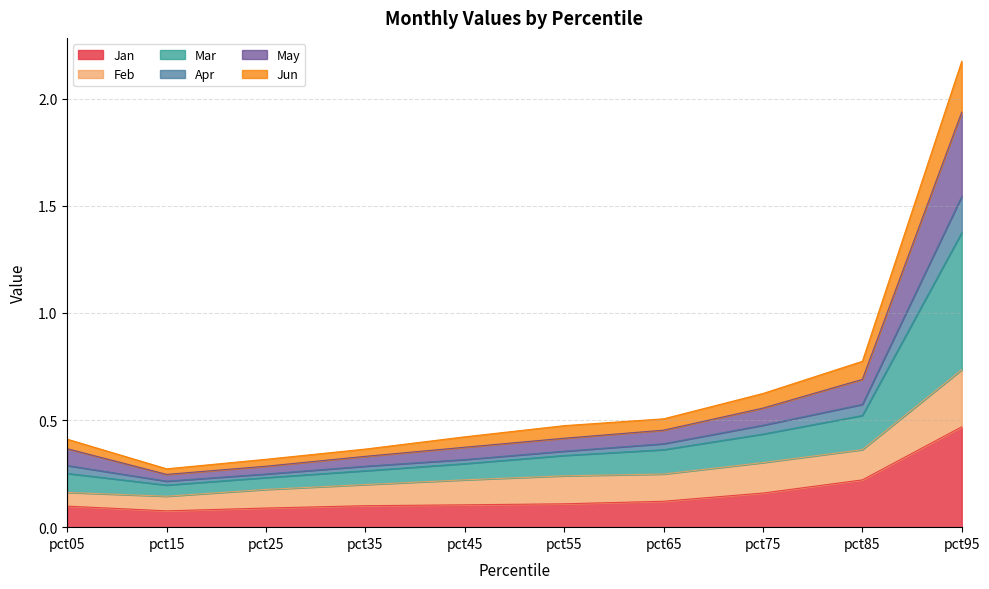

True or false: Apr and Jun intersect in this chart.

False